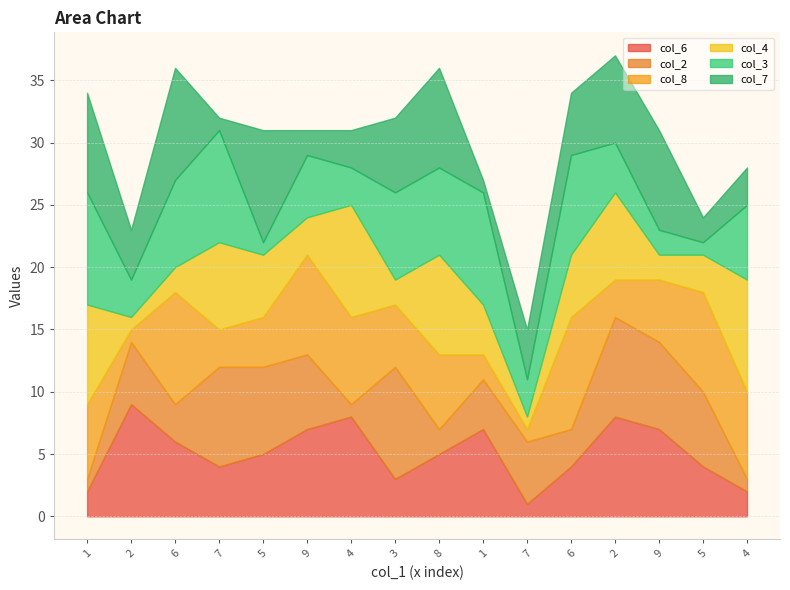

Count the col_2 values in the range 3 to 7.

9